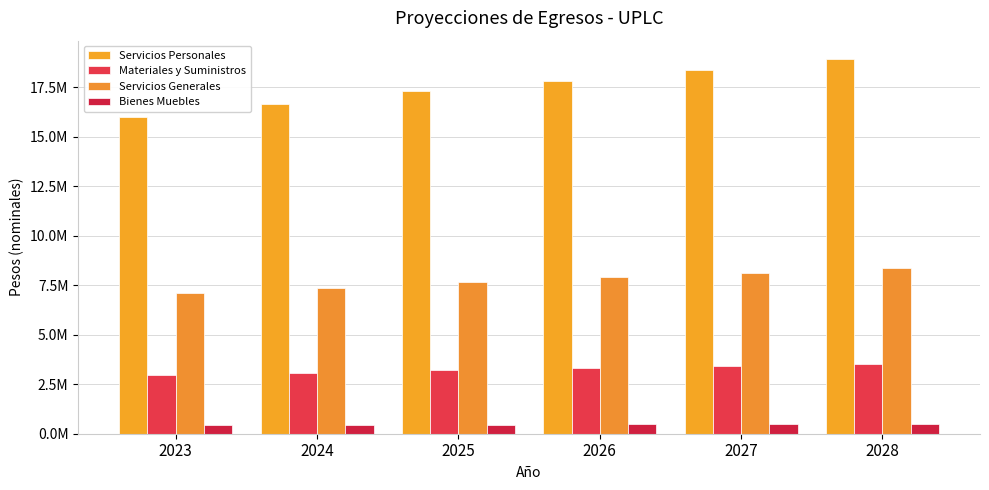

At which label is Materiales y Suministros closest to 3241296?

2025